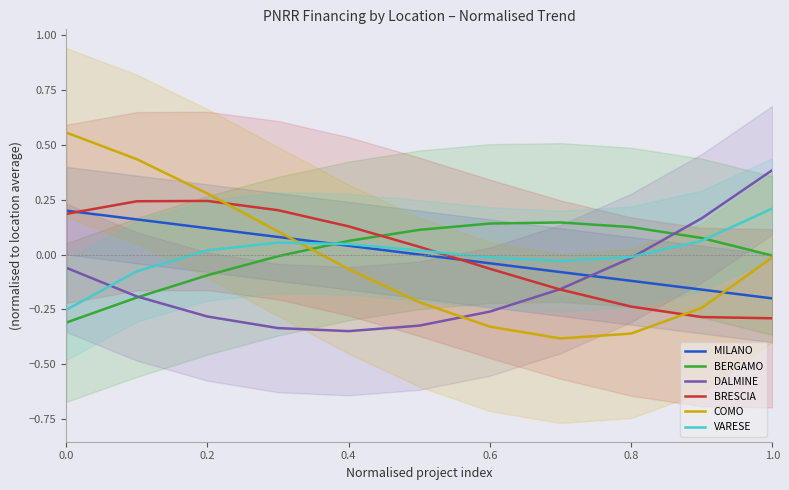

Rank the series by their maximum value, from highest to lowest.

COMO, DALMINE, BRESCIA, VARESE, MILANO, BERGAMO